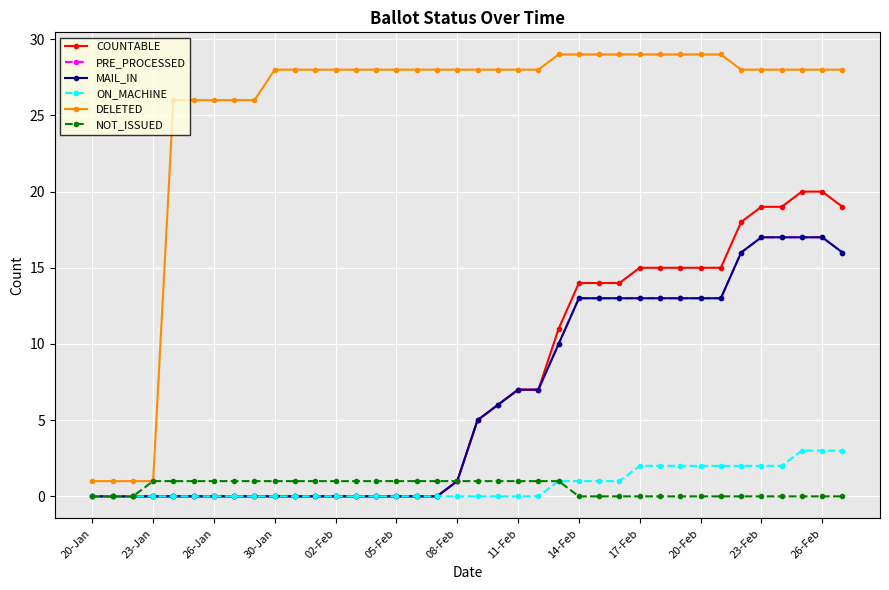

Is this an area chart (filled region under the line)?

No